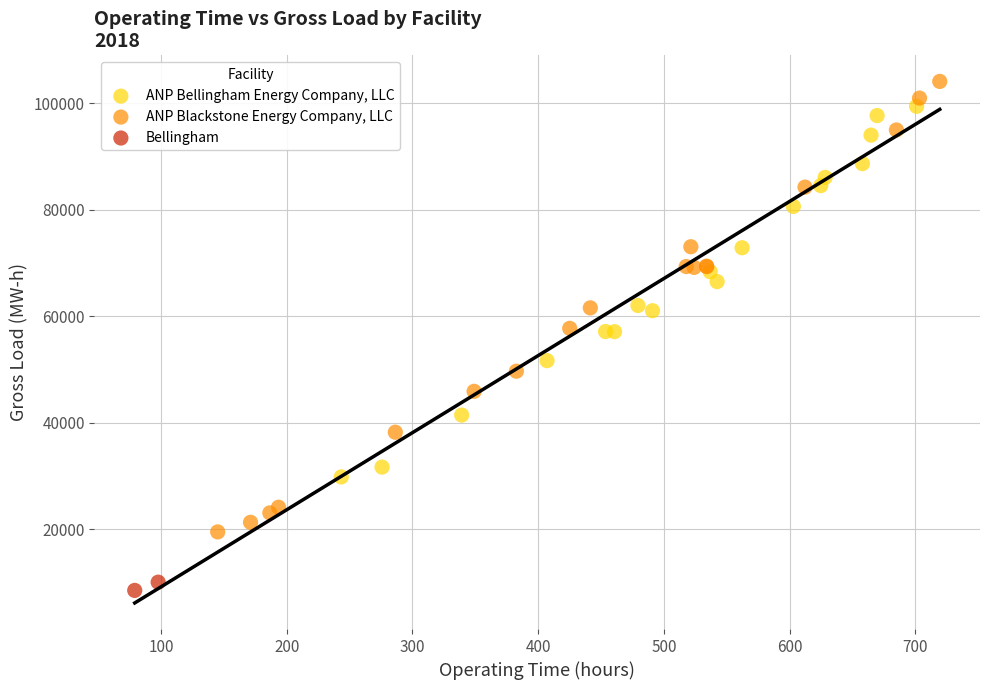

Which series reaches the maximum Y coordinate?

ANP Blackstone Energy Company, LLC